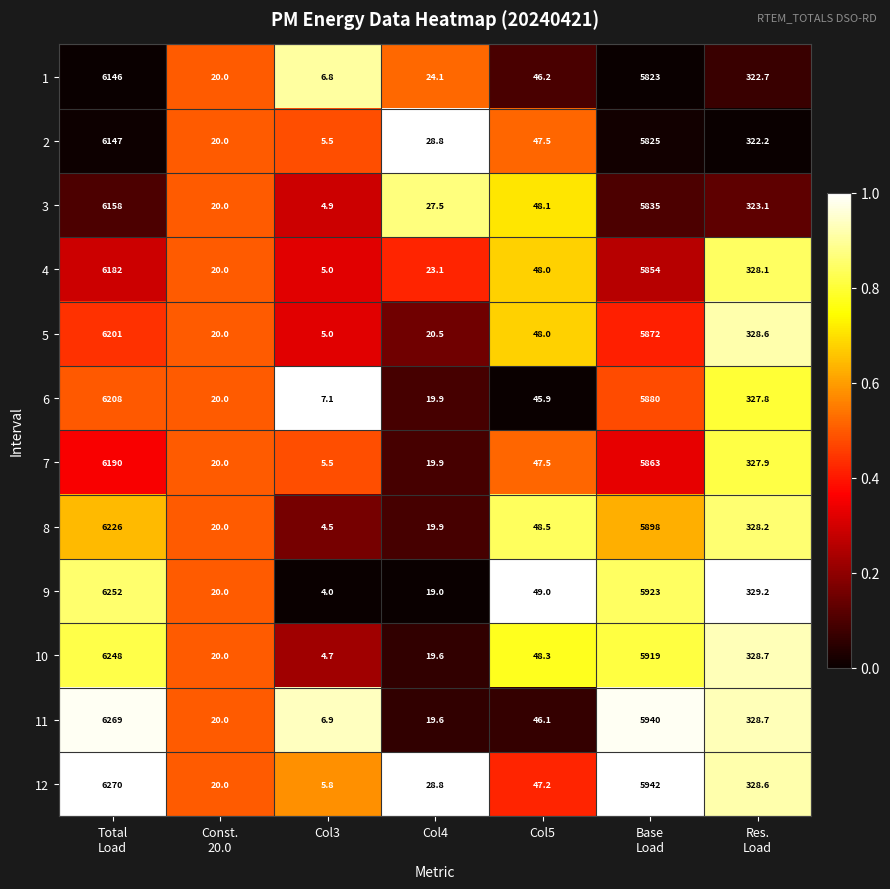

The 11 series shows 46.1 at Col5. True or false?

True